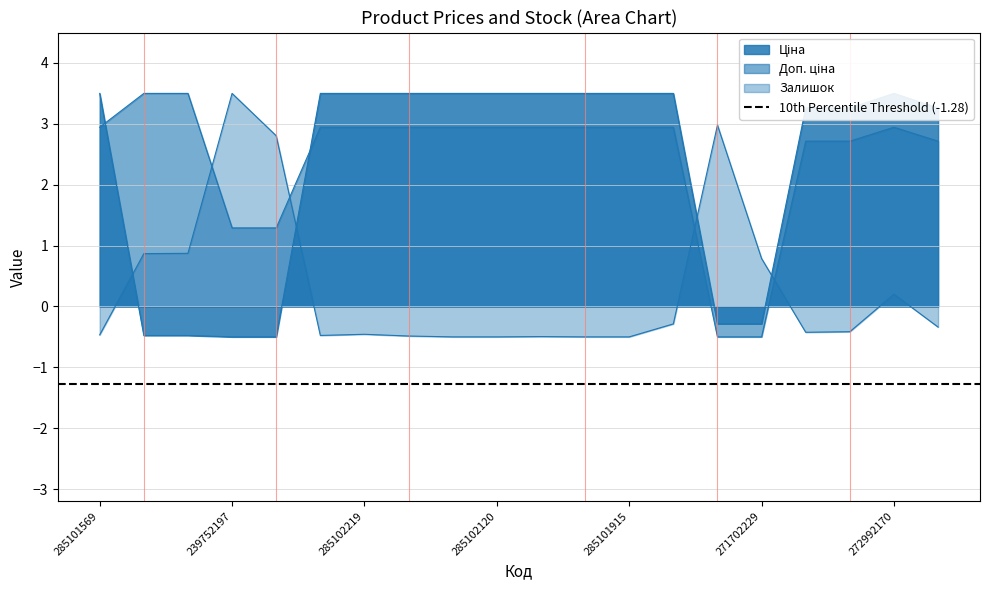

Reading left to right, list all the values displayed in this chart.

Ціна: 3.5	-0.5	-0.5	-0.5	-0.5	3.5	3.5	3.5	3.5	3.5	3.5	3.5	3.5	3.5	-0.3	-0.3	3.3	3.3	3.5	3.3
Доп. ціна: 2.9	3.5	3.5	1.3	1.3	2.9	2.9	2.9	2.9	2.9	2.9	2.9	2.9	2.9	-0.5	-0.5	2.7	2.7	2.9	2.7
Залишок: -0.5	0.9	0.9	3.5	2.8	-0.5	-0.5	-0.5	-0.5	-0.5	-0.5	-0.5	-0.5	-0.3	3.0	0.8	-0.4	-0.4	0.2	-0.3